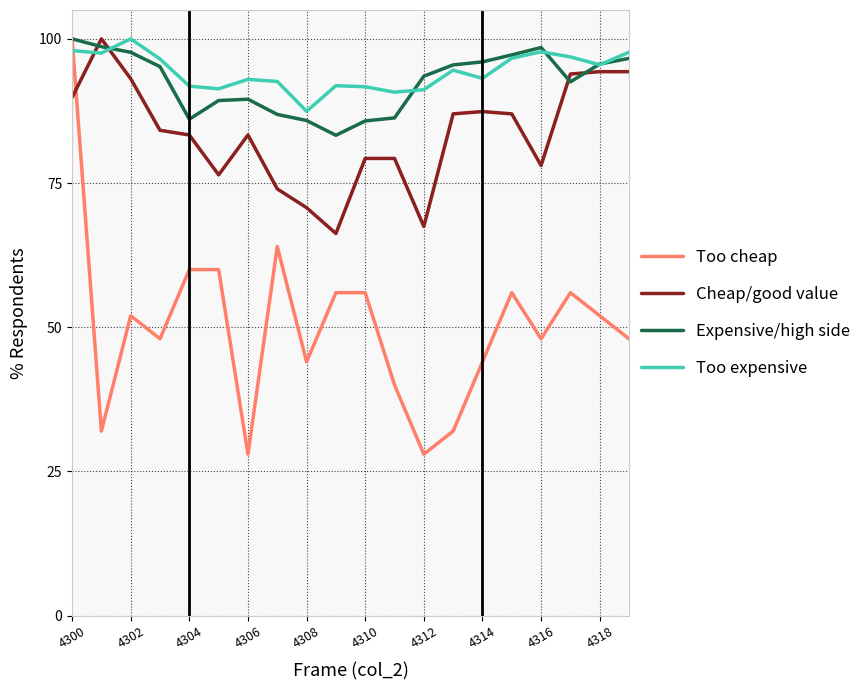

What is the greatest value displayed?

100.0